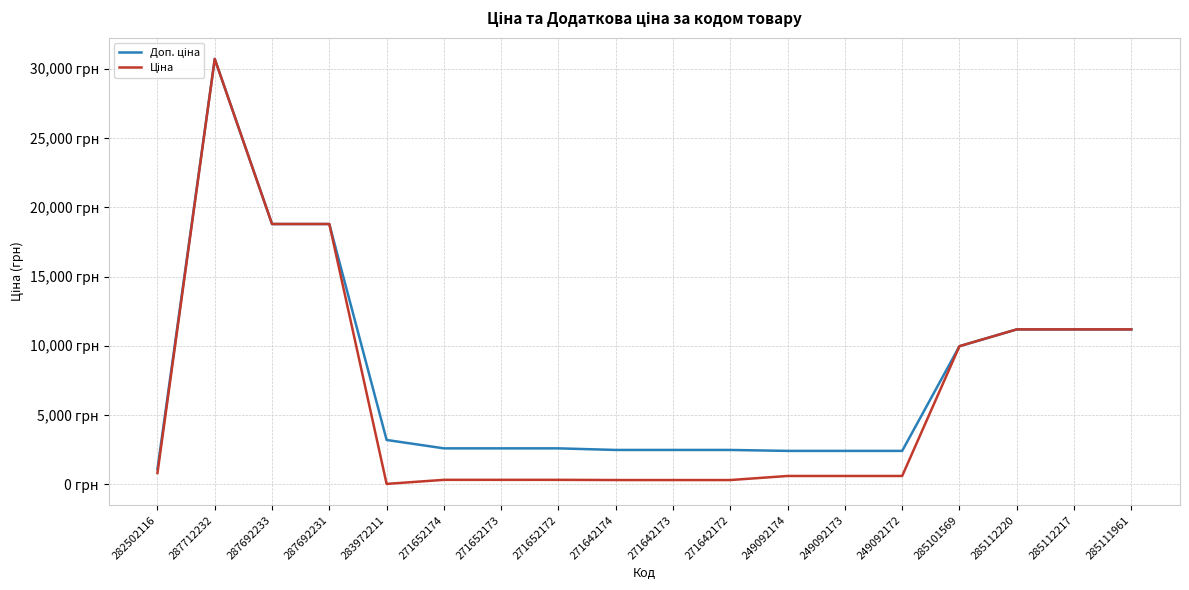

Which has a higher value, 271642172 or 271642173?

271642172